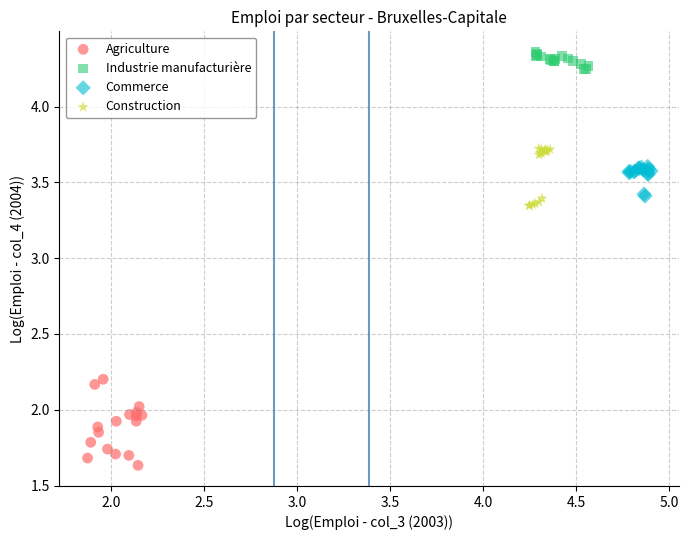

Which series reaches the minimum Y coordinate?

Agriculture